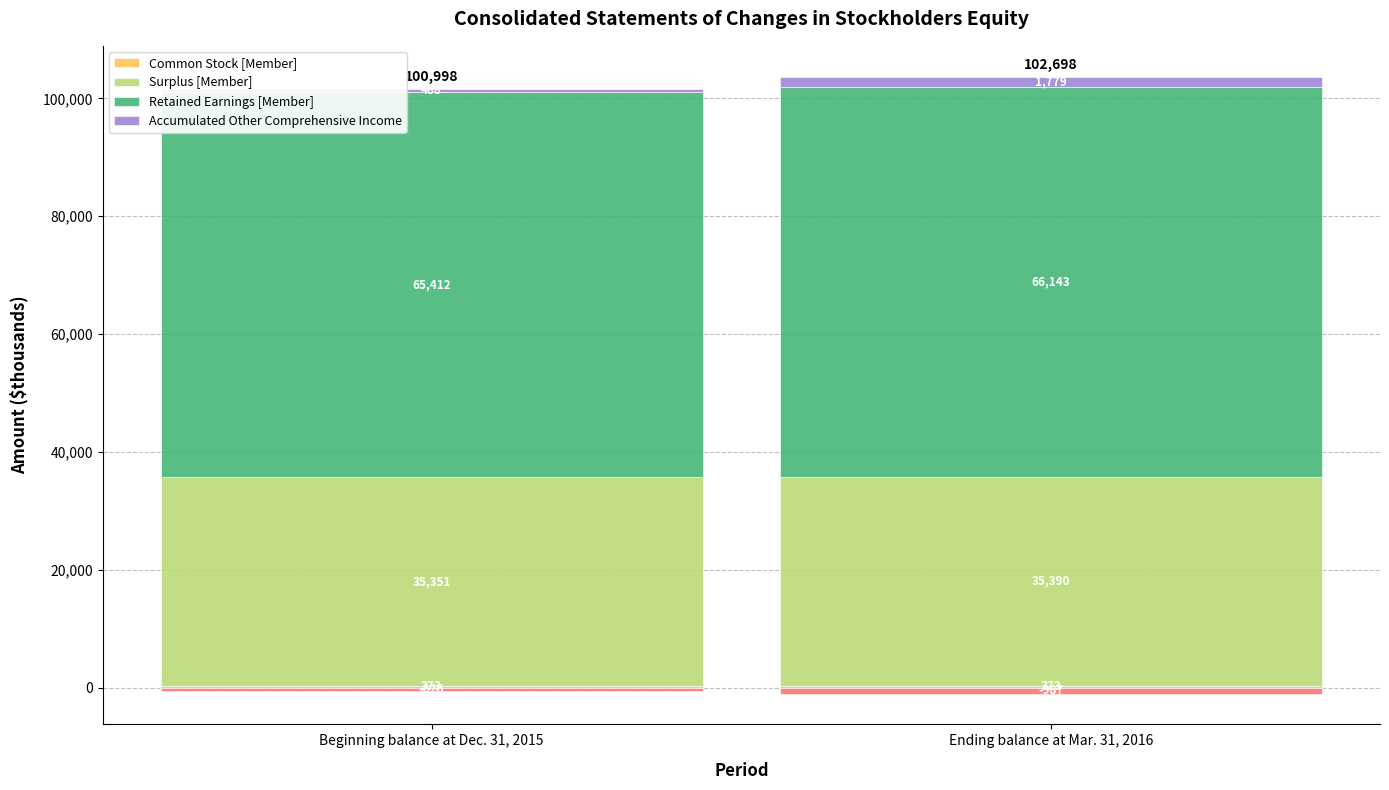

Which series has the largest total across all categories?

Retained Earnings [Member]